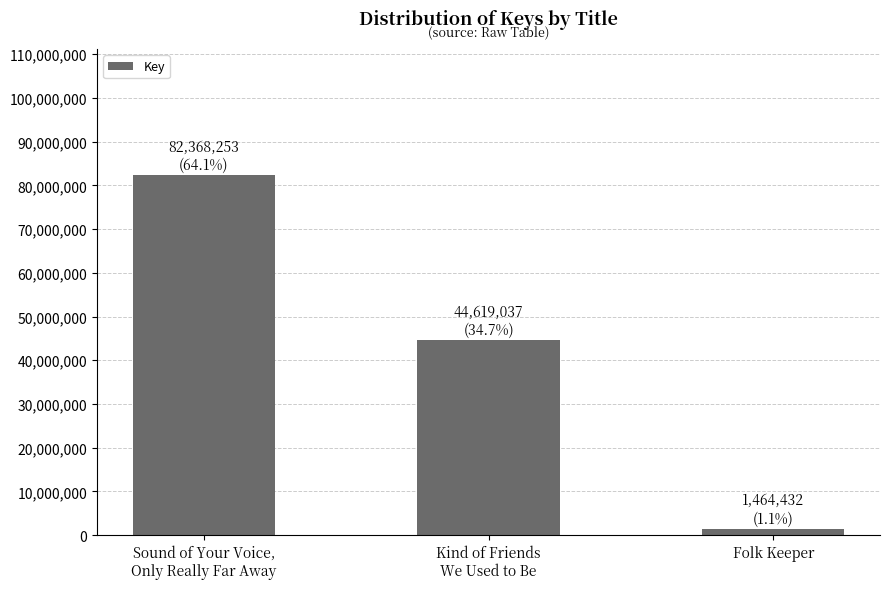

Where is the data nearest to the value 41916342?

Kind of Friends
We Used to Be